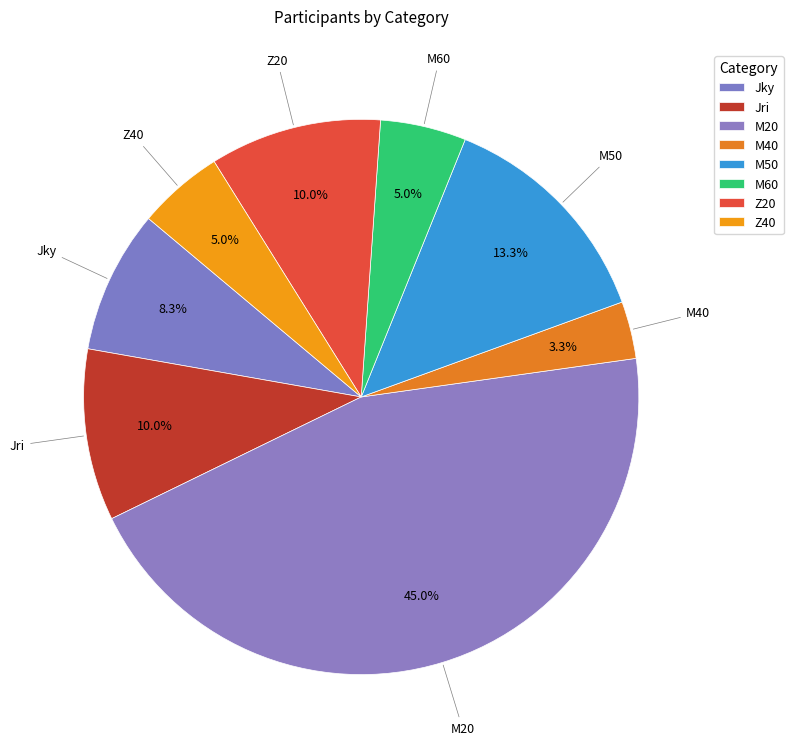

Count the number of slices in the pie.

8